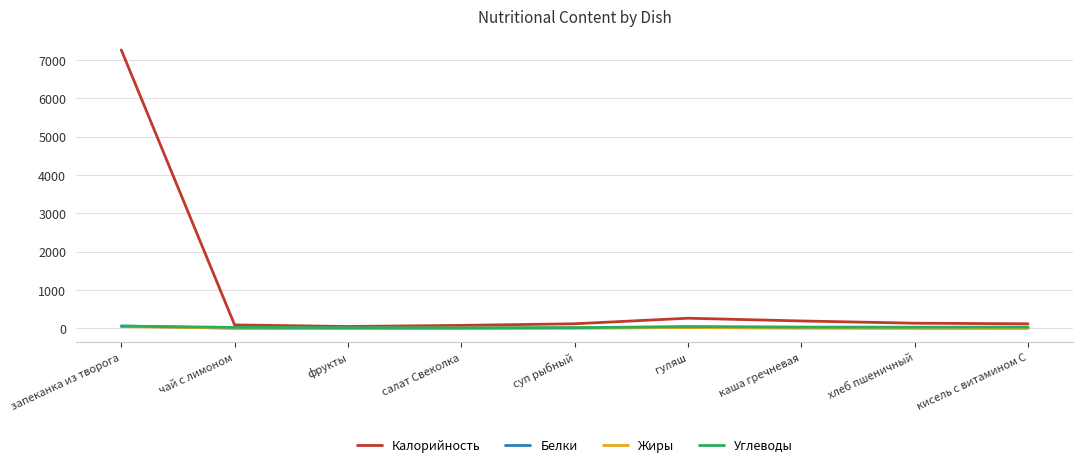

At which category does the chart reach its peak across all series?

запеканка из творога